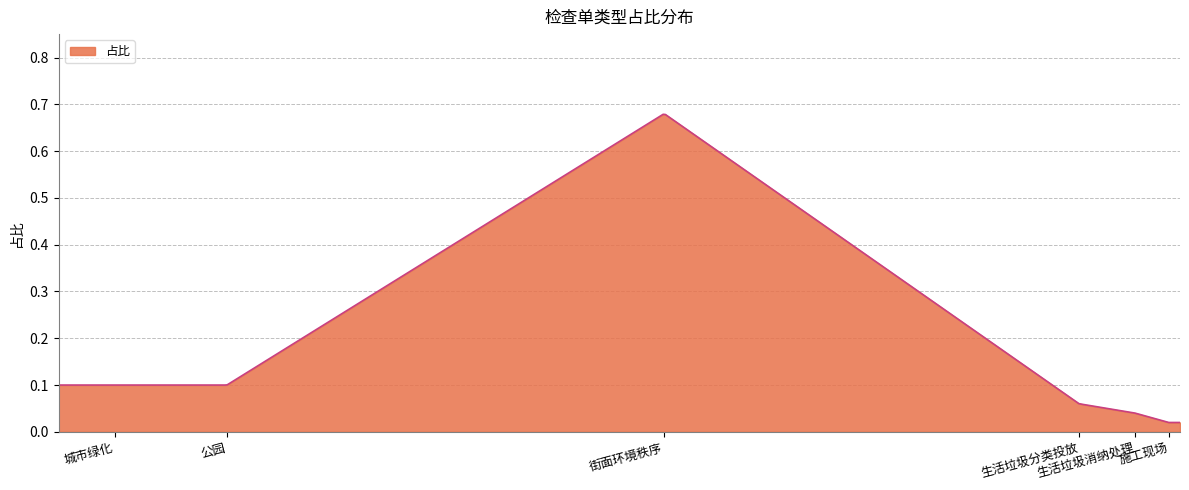

What is the difference between the maximum and minimum values?

0.7